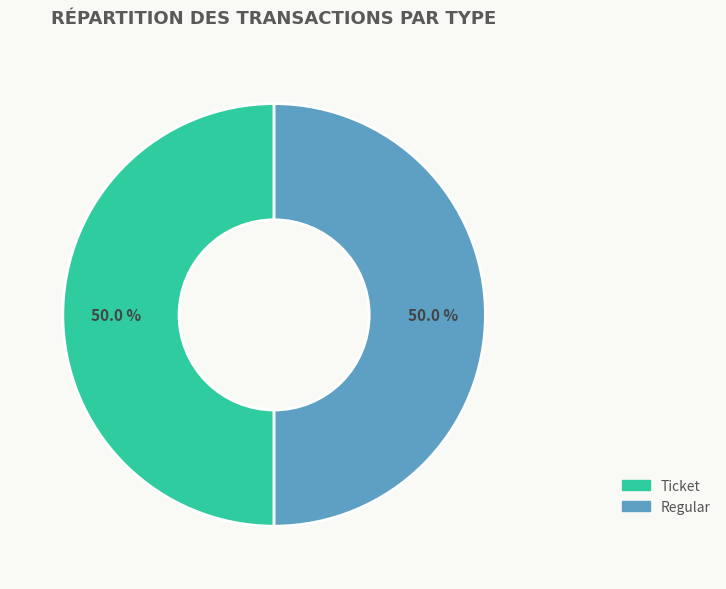

Combined, do Ticket and Regular account for over 50%?

Yes